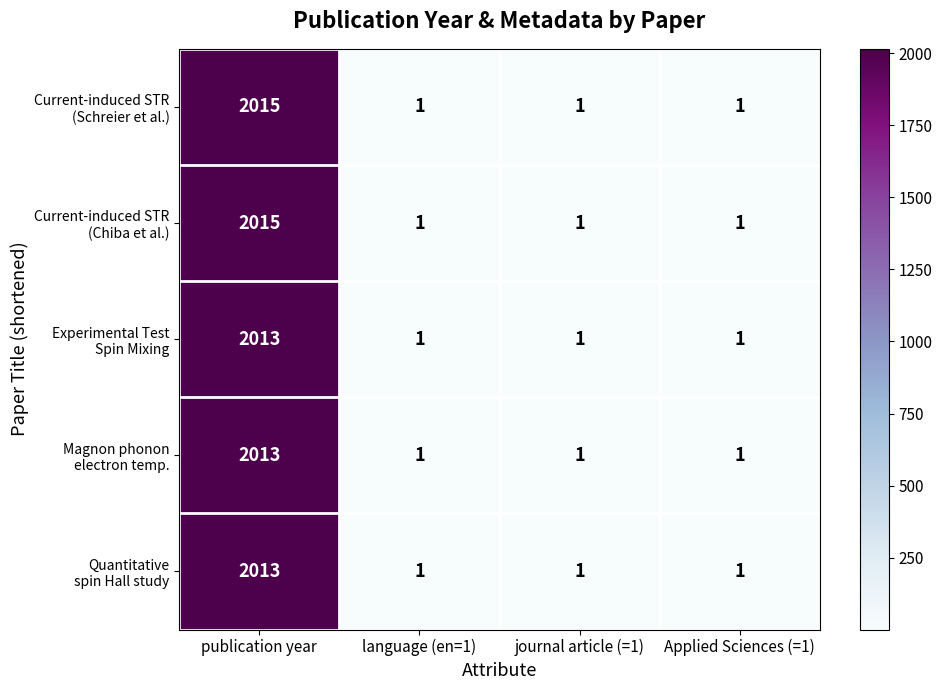

At which category is the sum across all series the highest?

publication year